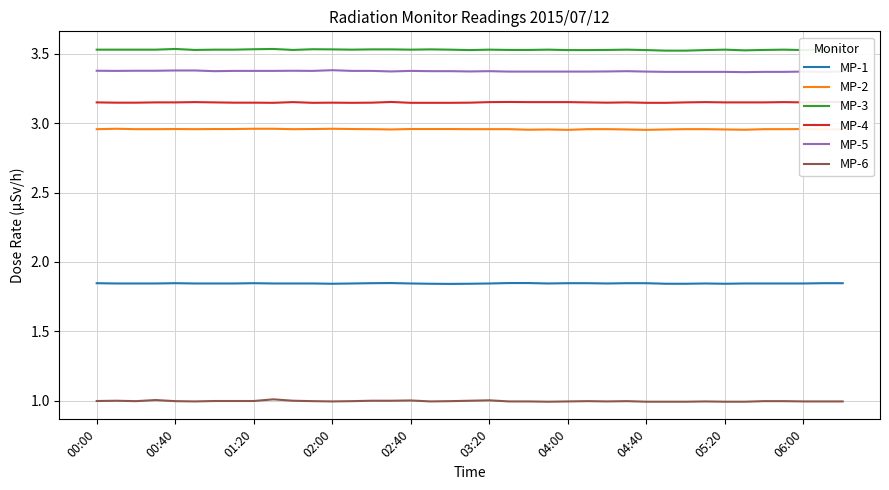

The value of MP-5 at 15 is 3.4. True or false?

True